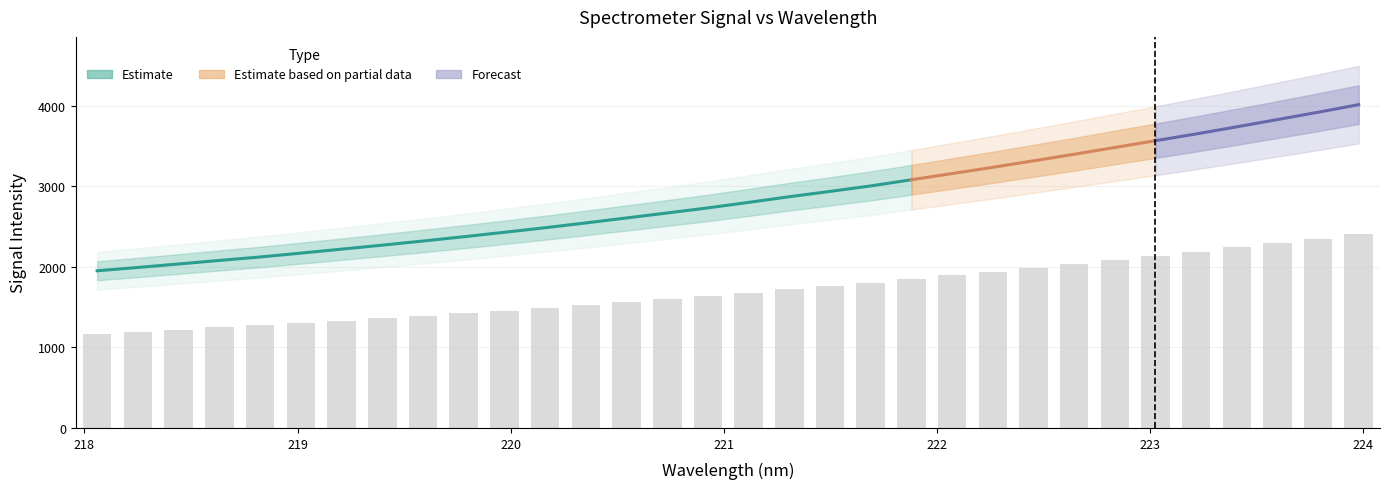

Which category has the highest value across all series?

224